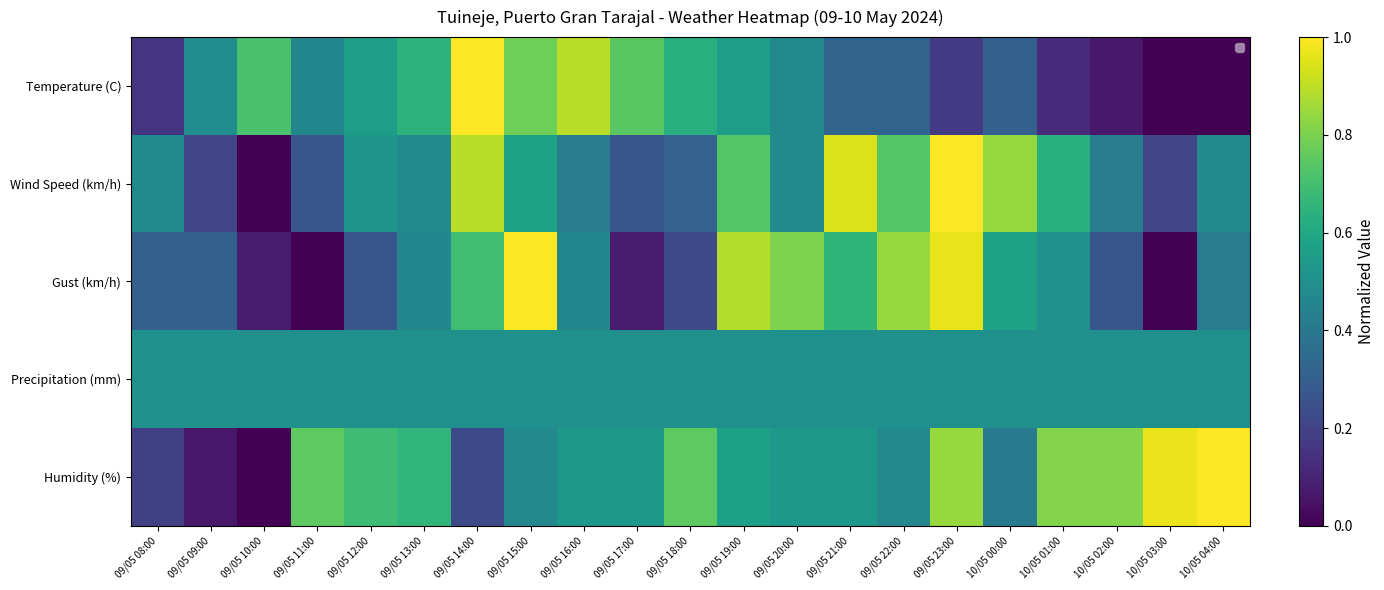

At how many categories does at least one series exceed 0?

21